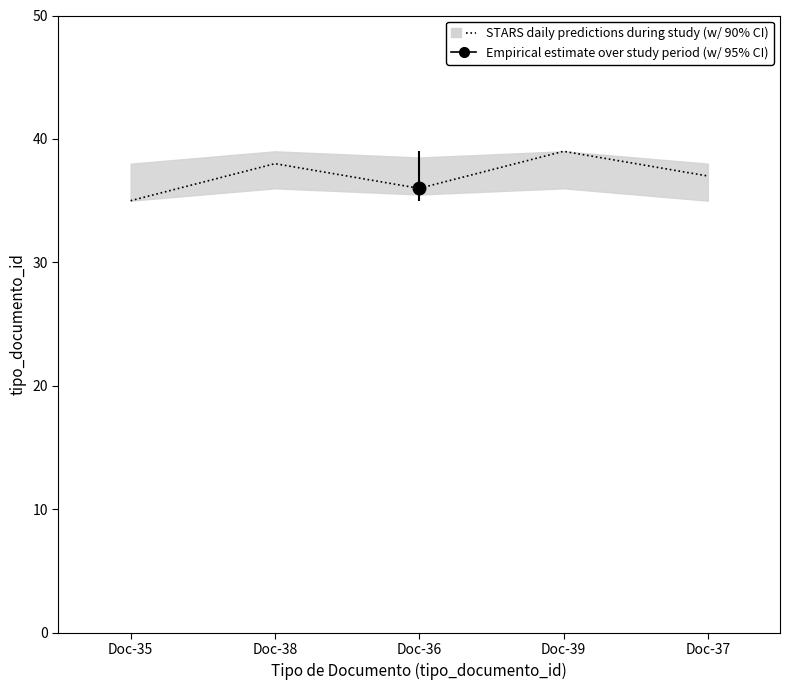

What is the difference between the values at Doc-35 and Doc-37?

2